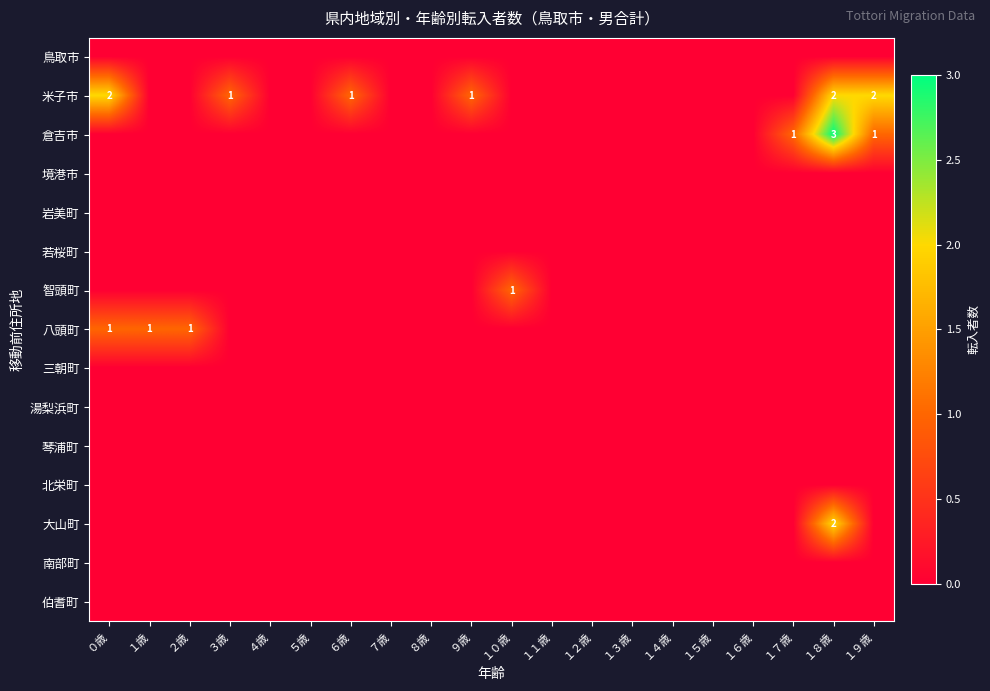

What is the sum of the 米子市 values at ３歳 and １９歳?

3